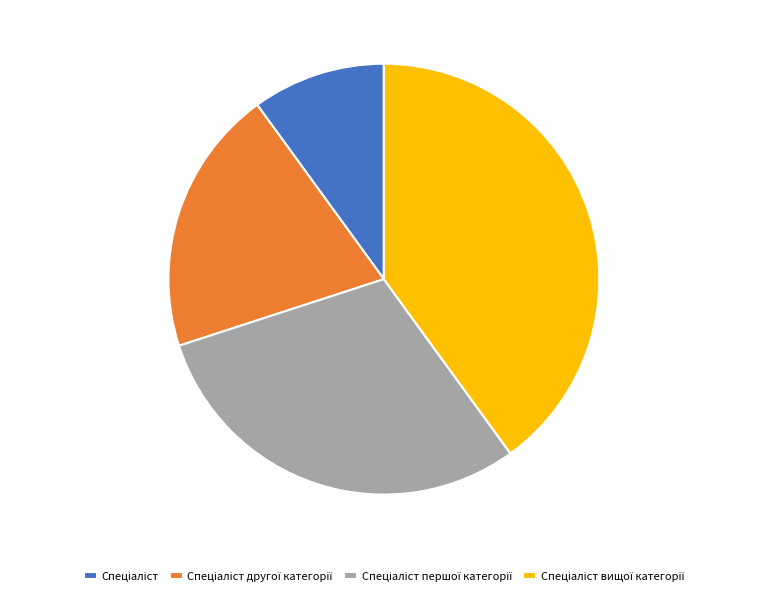

Is there any slice that represents more than half of the pie?

No